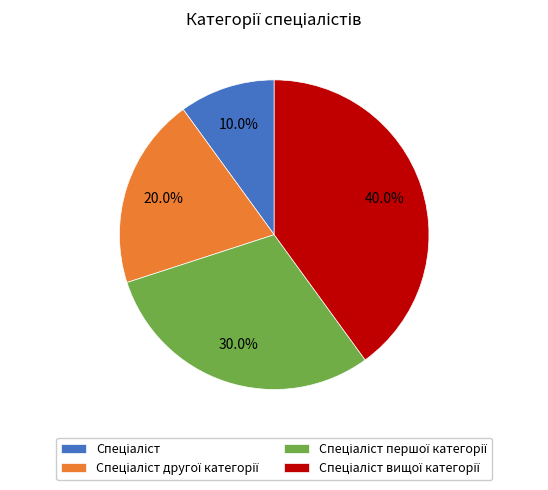

Is there any slice that represents more than half of the pie?

No